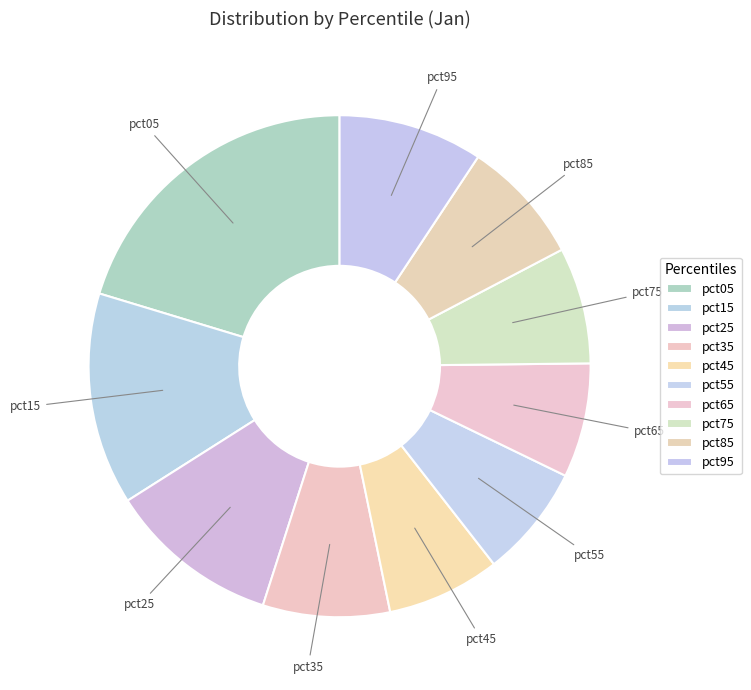

To the nearest percent, what portion does pct05 represent?

20%